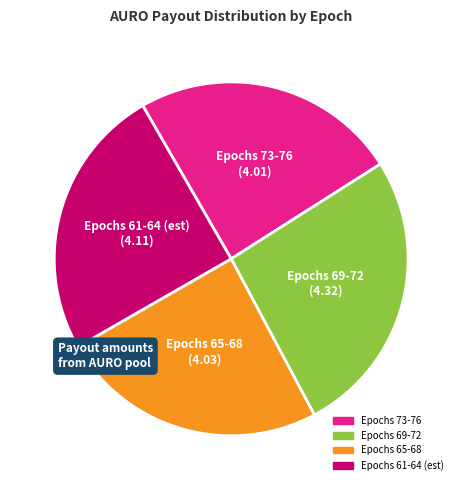

Is there a majority slice in this chart?

No